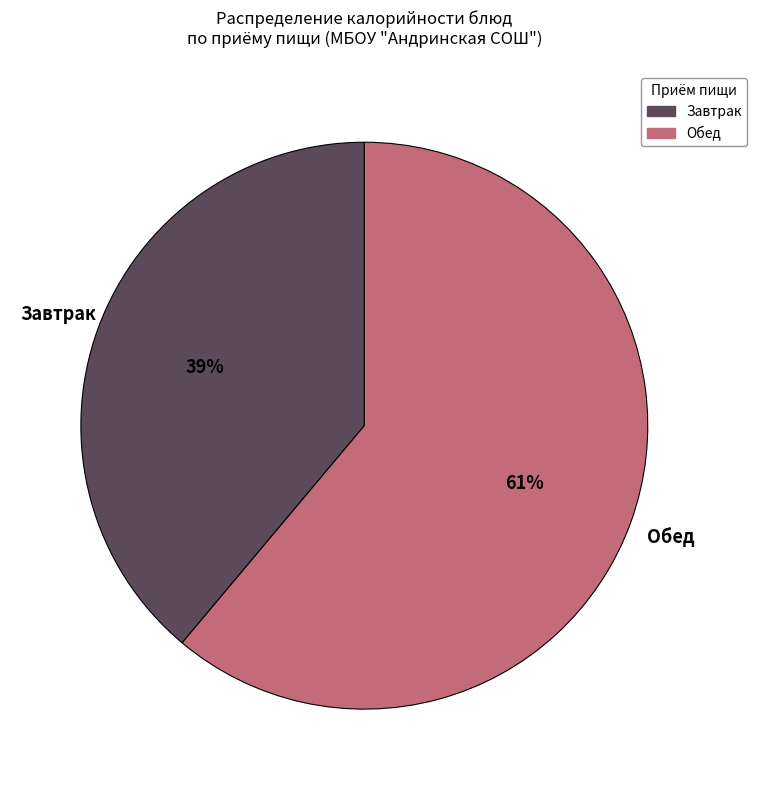

To the nearest percent, what percentage of the pie is Обед?

61%